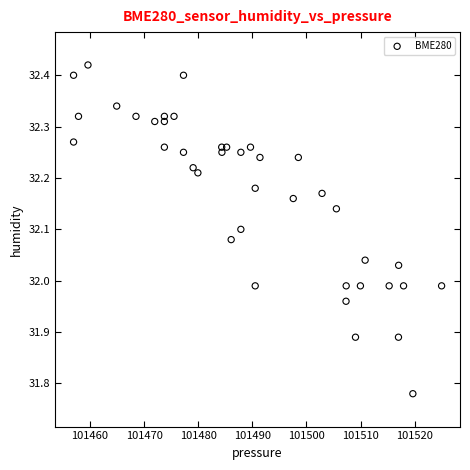

What is the range of Y values (max minus min)?

0.6